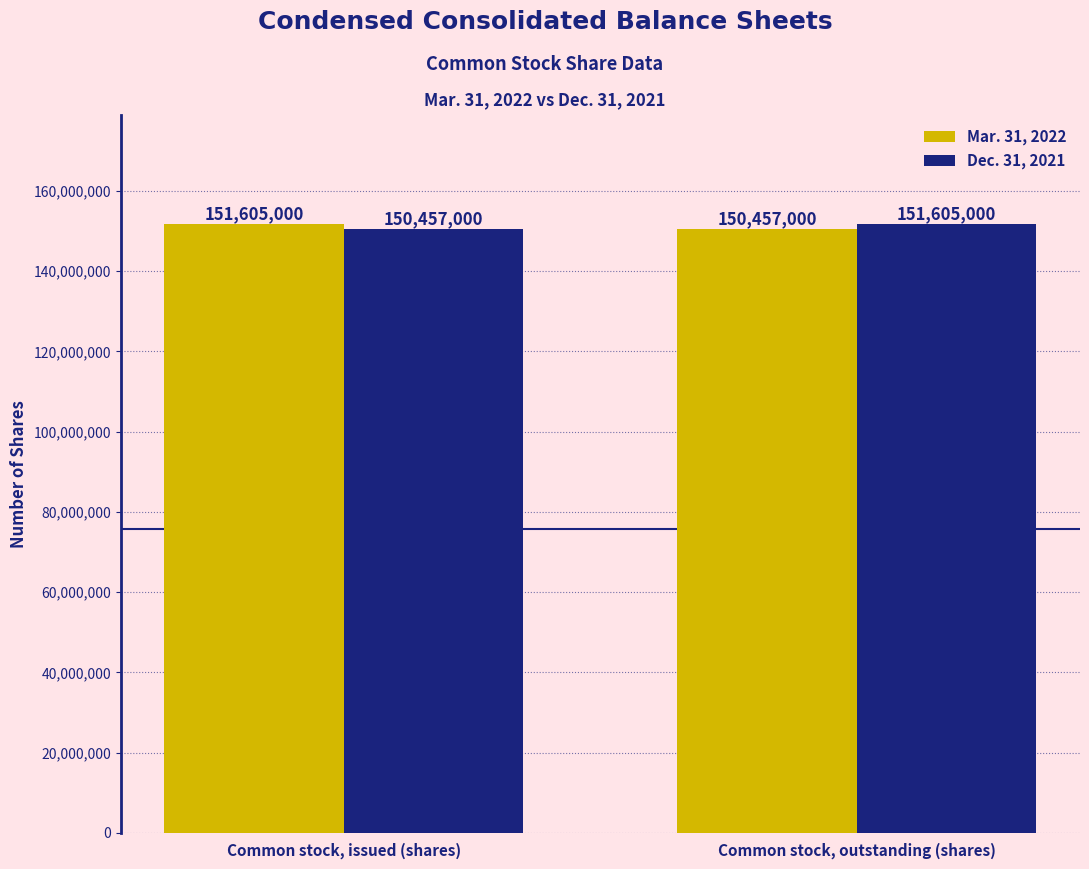

The value of Dec. 31, 2021 at Common stock, issued (shares) is 150457000. True or false?

True